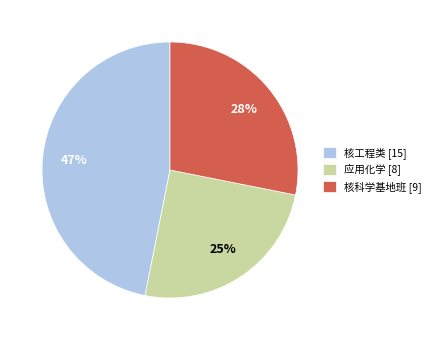

Combined, do 应用化学 [8] and 核科学基地班 [9] account for over 50%?

Yes